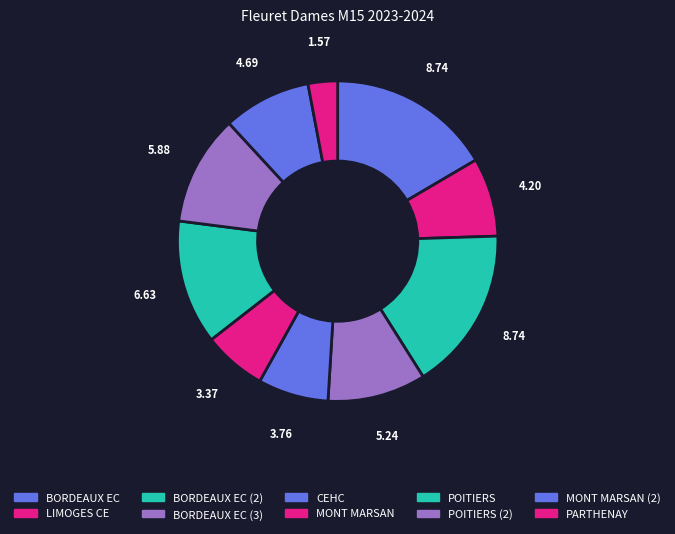

How many segments does this pie chart have?

10